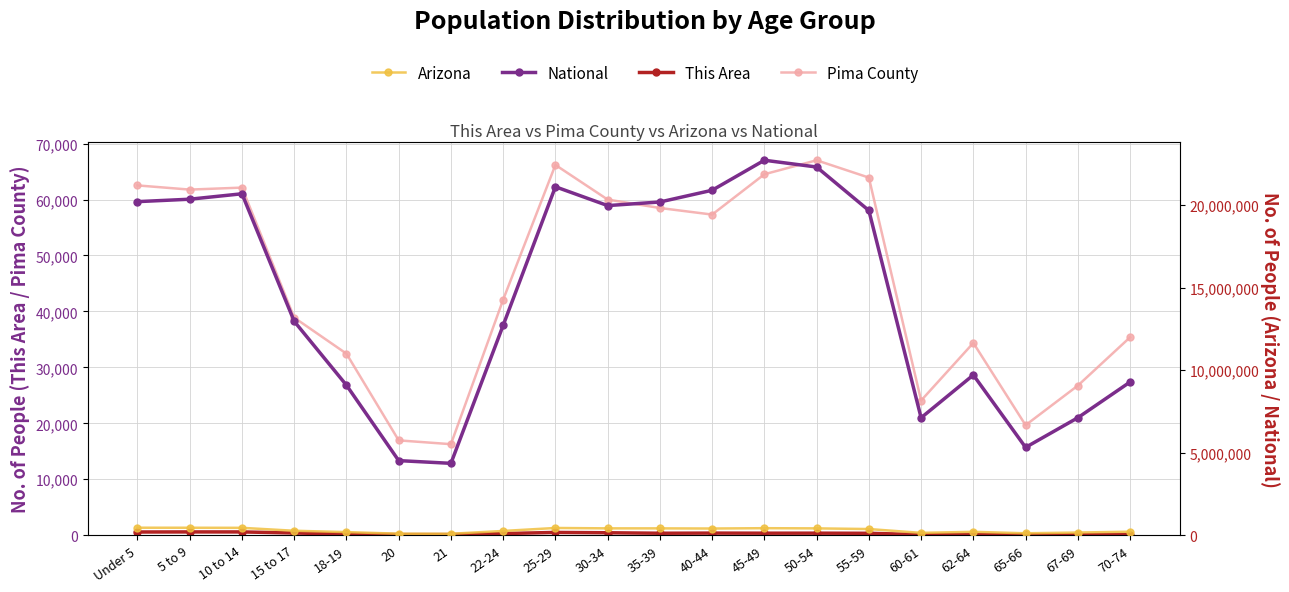

Is it true that Arizona equals 163764 at 67-69?

True